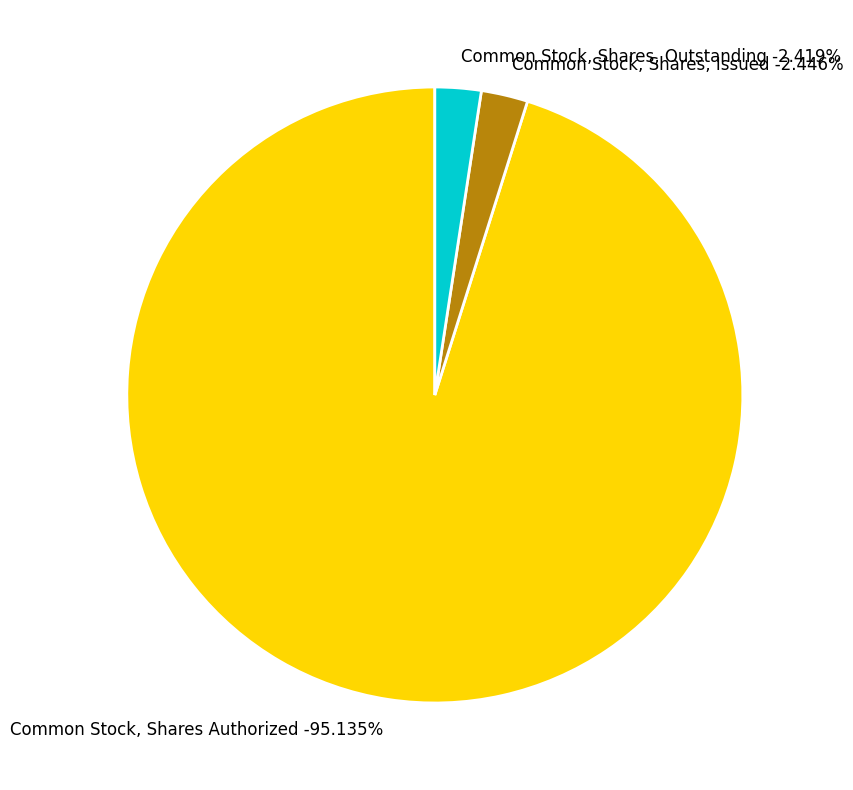

Rank the categories by value from lowest to highest.

Common Stock, Shares, Outstanding, Common Stock, Shares, Issued, Common Stock, Shares Authorized